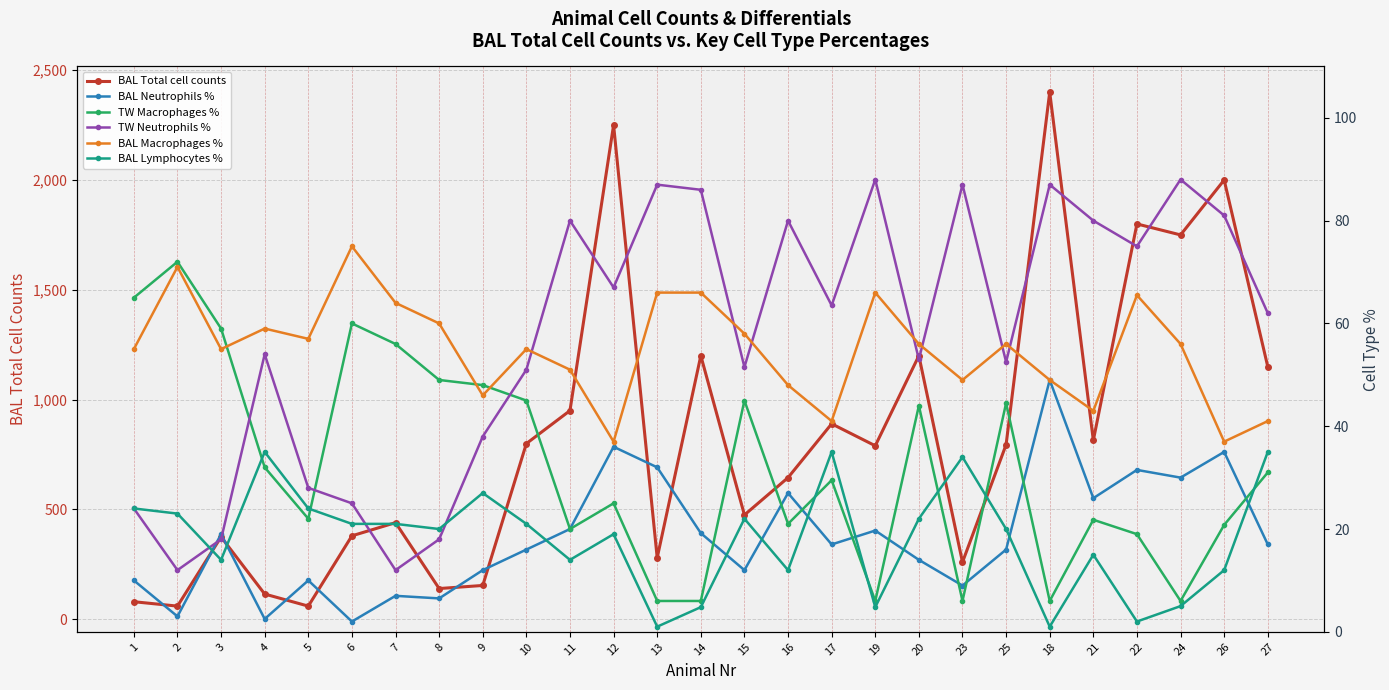

At 15, list the series in order from largest to smallest.

BAL Total cell counts, BAL Macrophages %, TW Neutrophils %, TW Macrophages %, BAL Lymphocytes %, BAL Neutrophils %